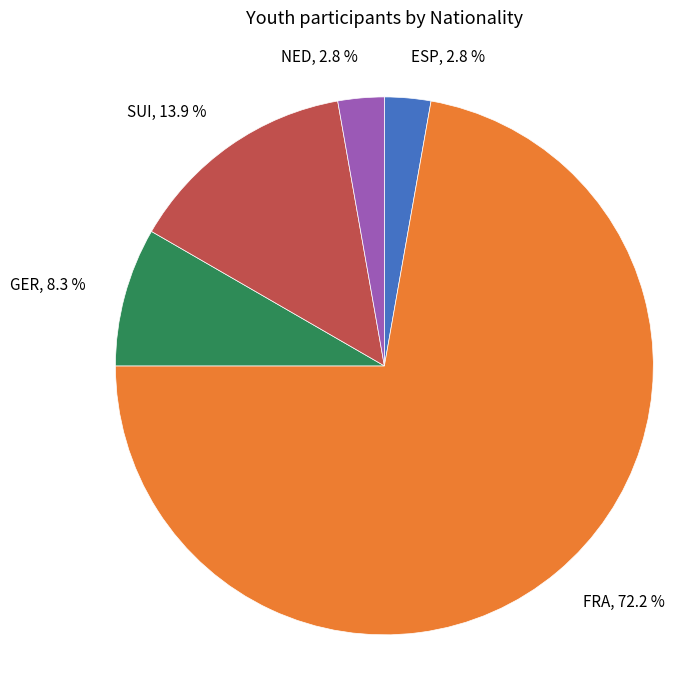

Count the number of slices in the pie.

5